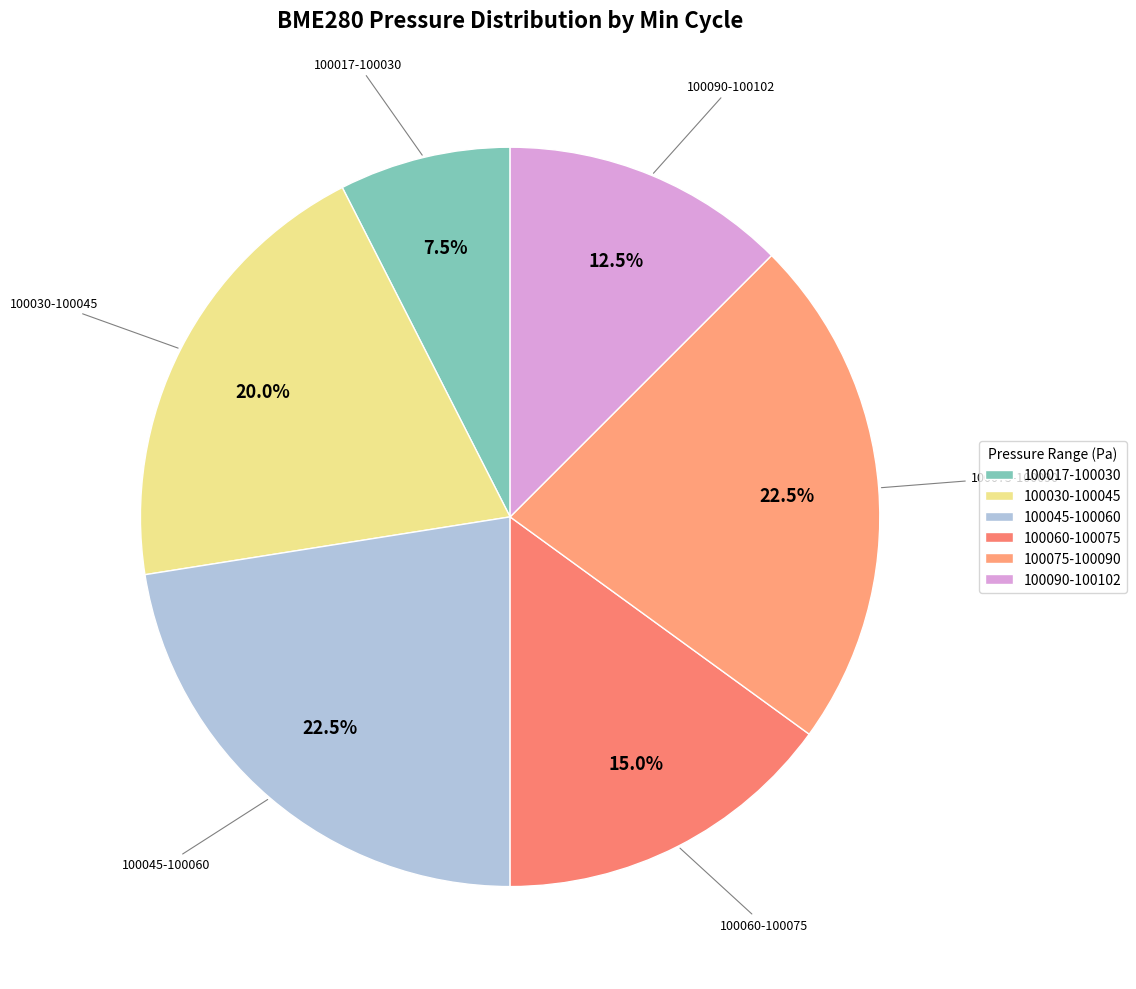

What is the smallest slice in the pie chart?

100017-100030